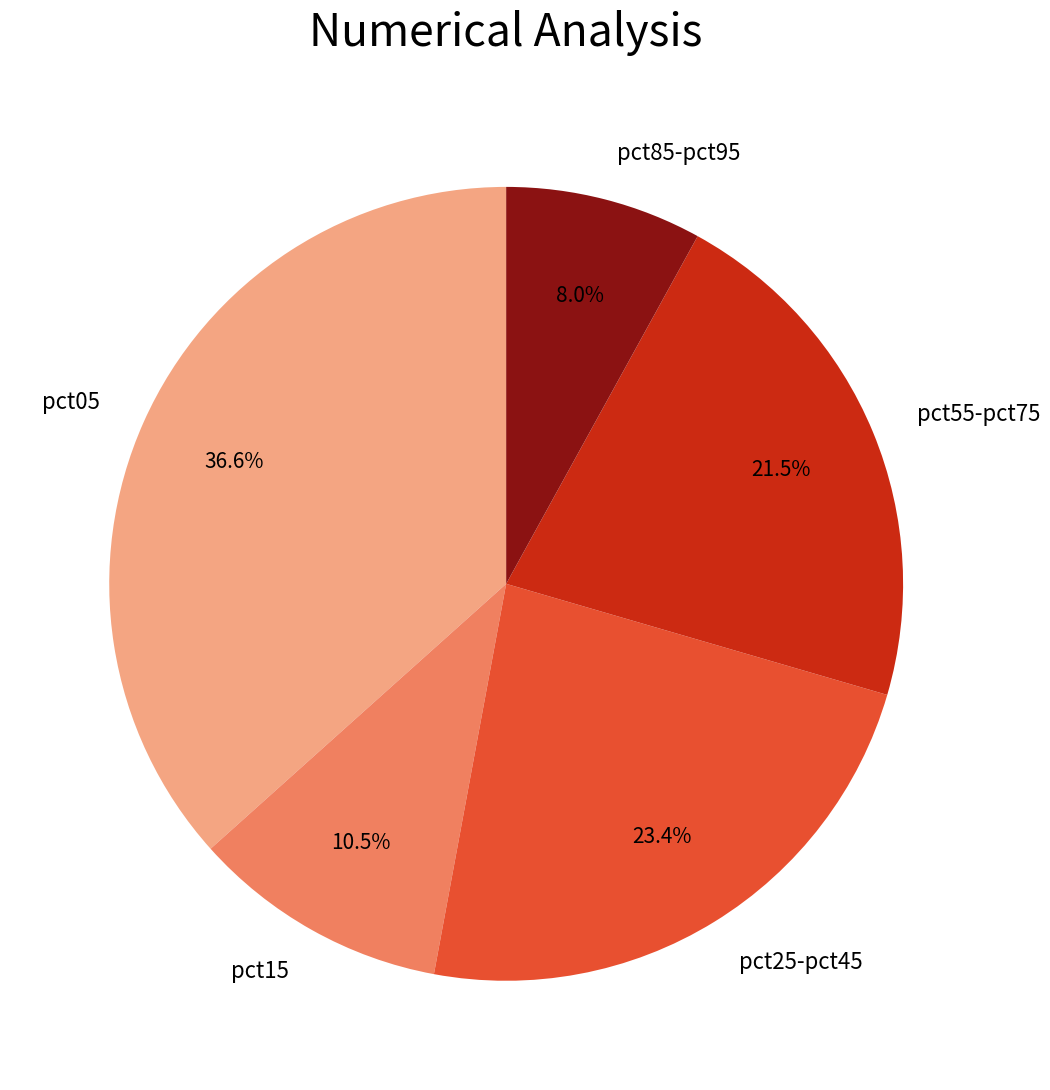

What percentage is NOT represented by pct55-pct75?

78.5%